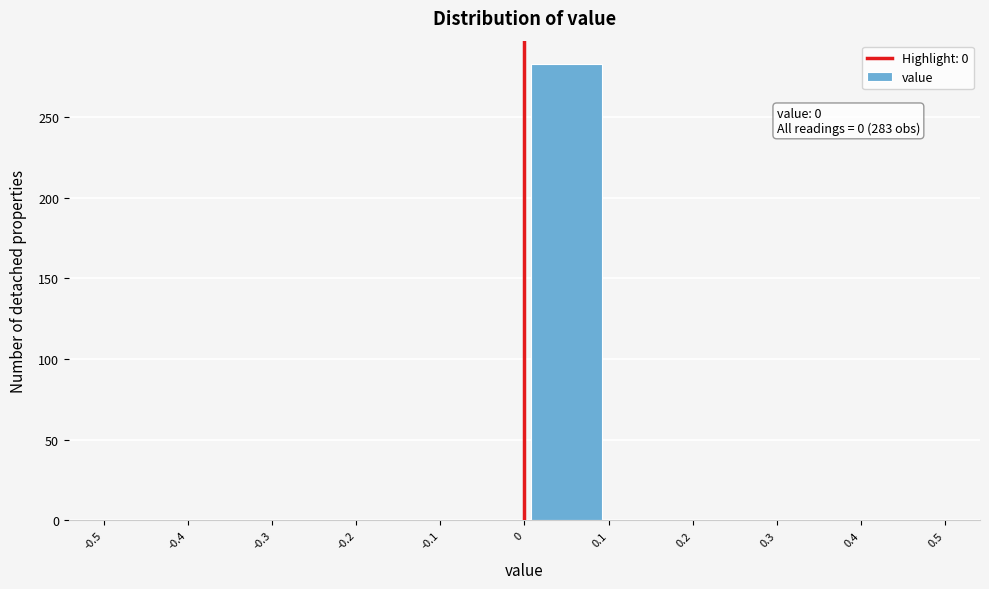

Which range on the x-axis has the tallest bar?

0 to 0.1